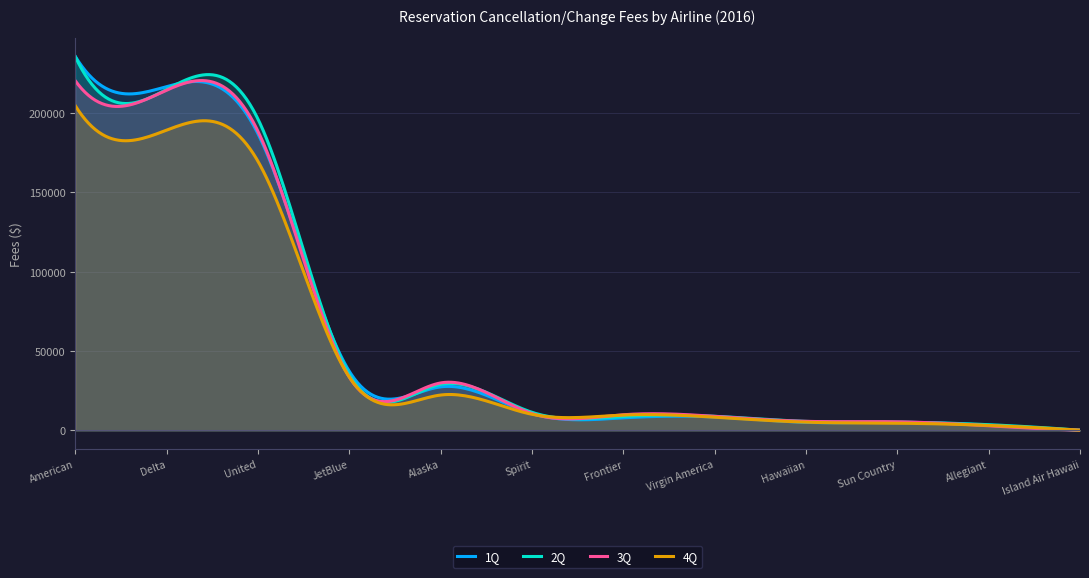

Rank the categories by 4Q value from lowest to highest.

Island Air Hawaii, Allegiant, Sun Country, Hawaiian, Virgin America, Frontier, Spirit, Alaska, JetBlue, United, Delta, American